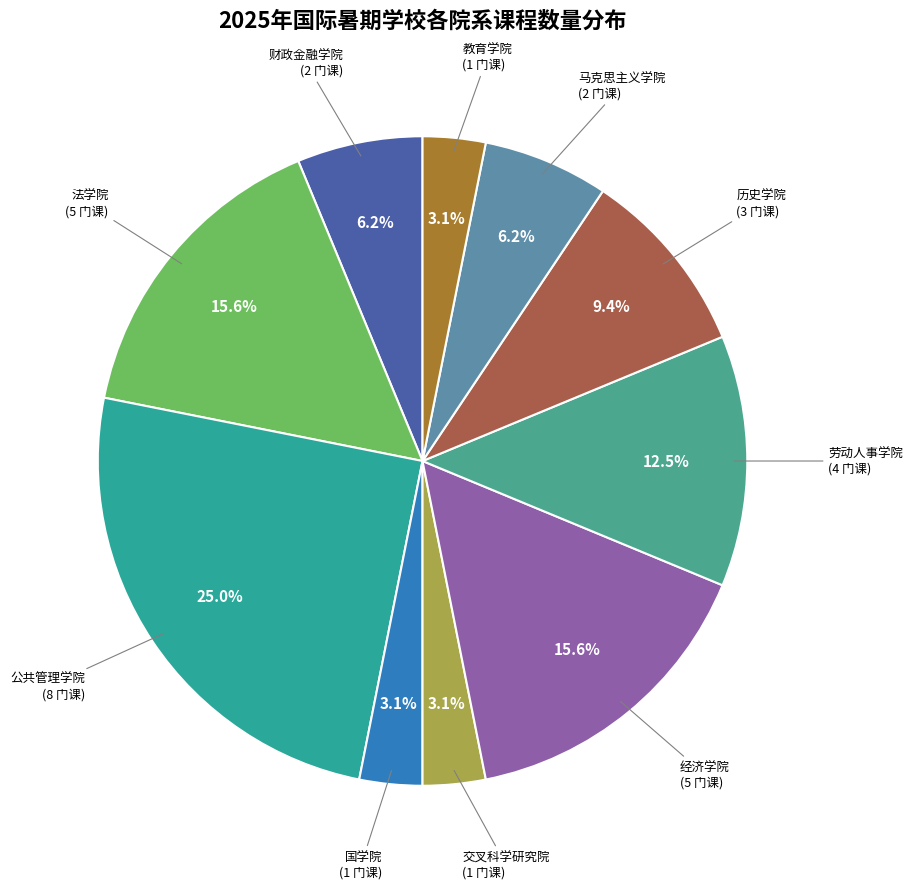

Does 劳动人事学院 account for over 50% of the chart?

No